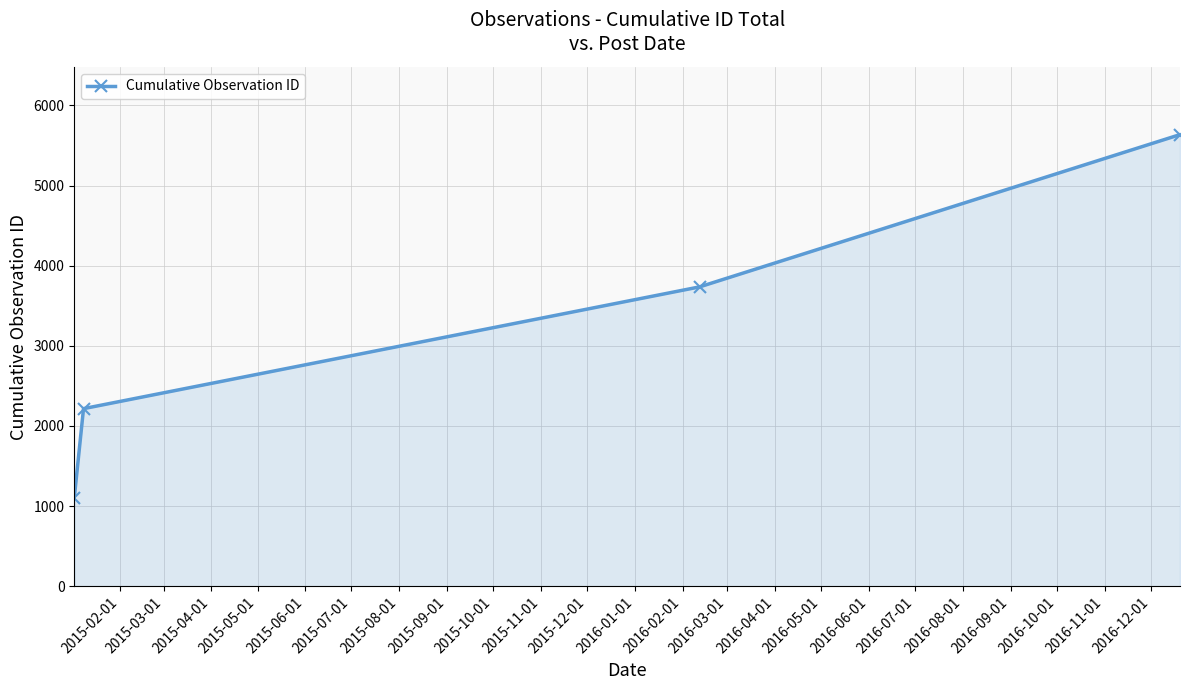

What is the value of the 3rd point from the left?

3735